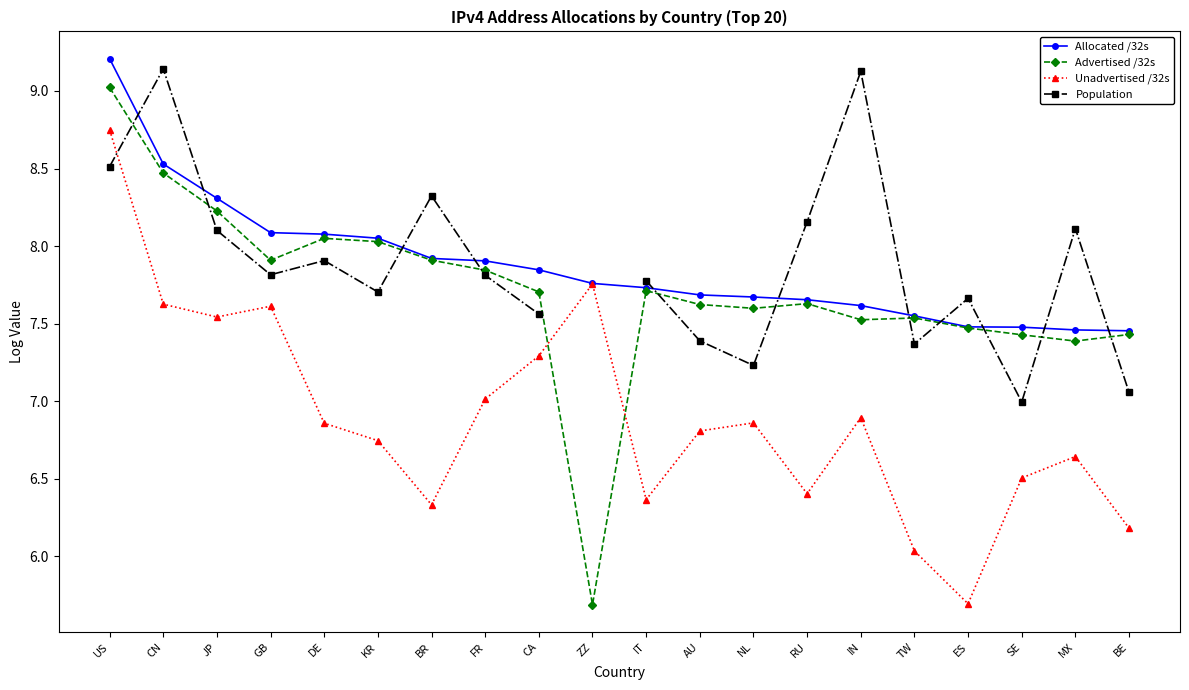

At which category is the sum across all series the highest?

US